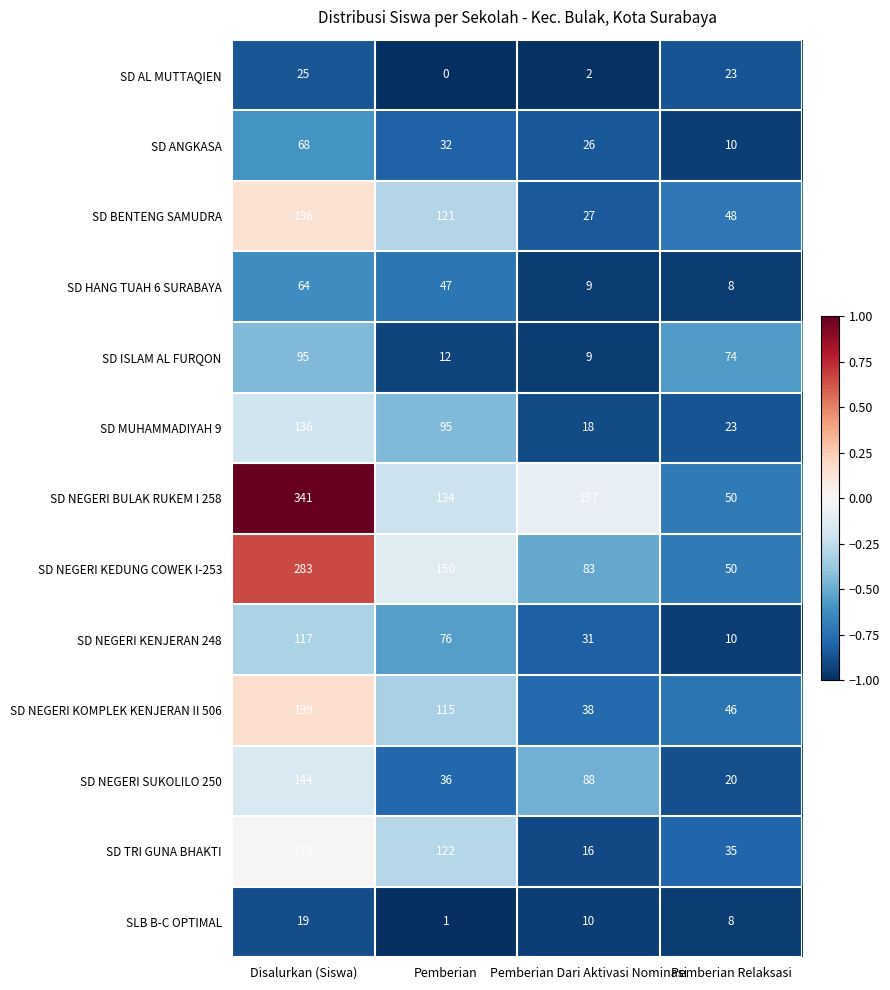

Which series has the largest range (max minus min)?

SD NEGERI BULAK RUKEM I 258